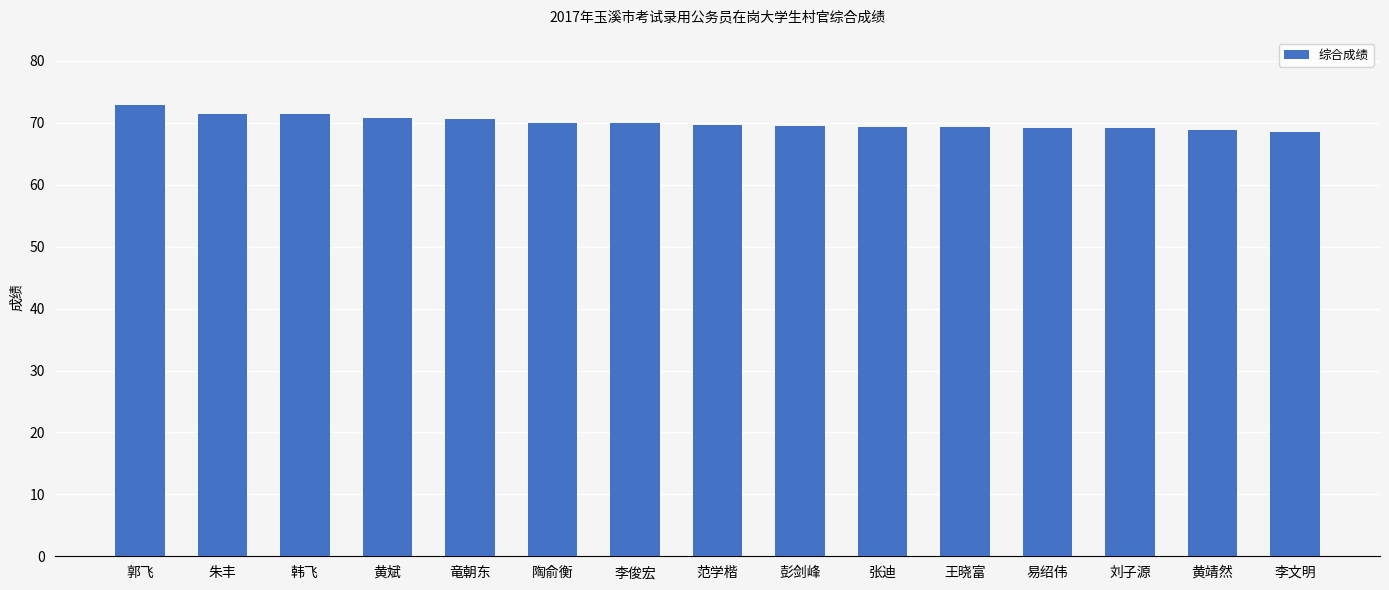

What is the sum of the values at 刘子源 and 张迪?

138.5